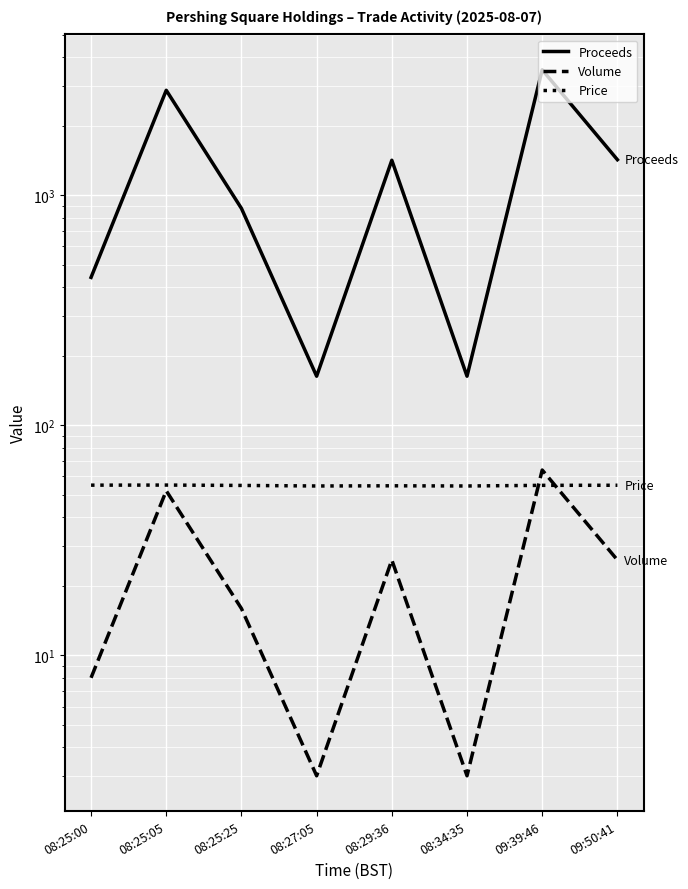

How many values in the Volume series are below 26?

4